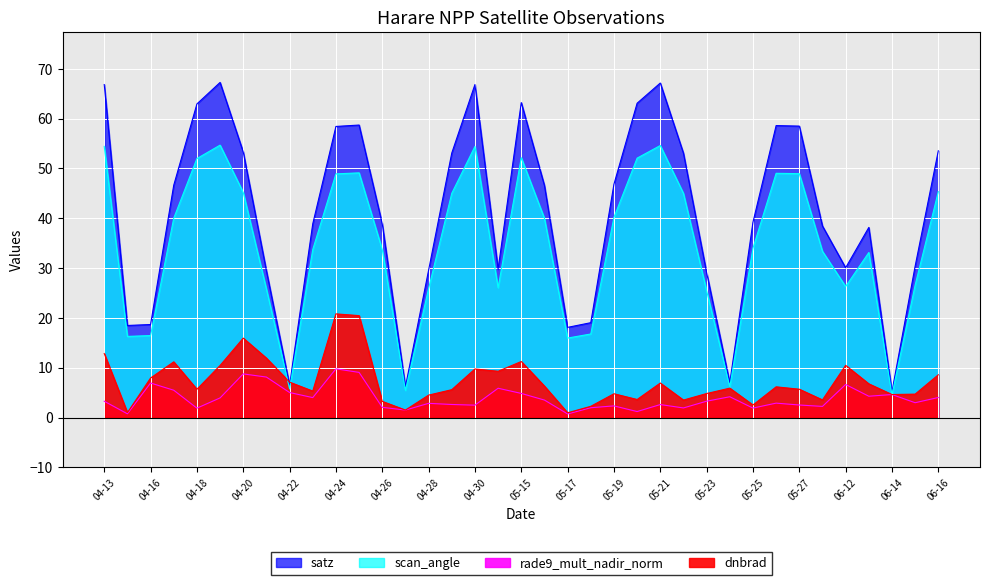

What is the label of the 19th point from the left?

05-15